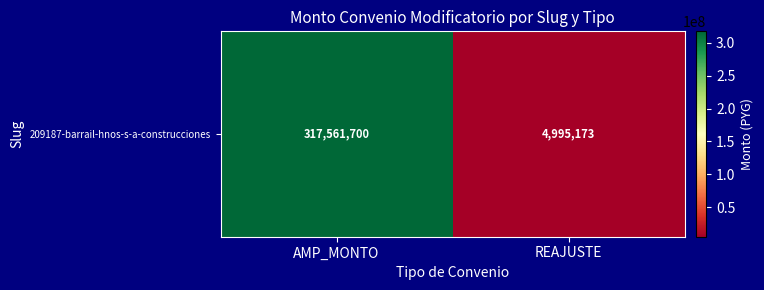

Rank the categories by value from highest to lowest.

AMP_MONTO, REAJUSTE